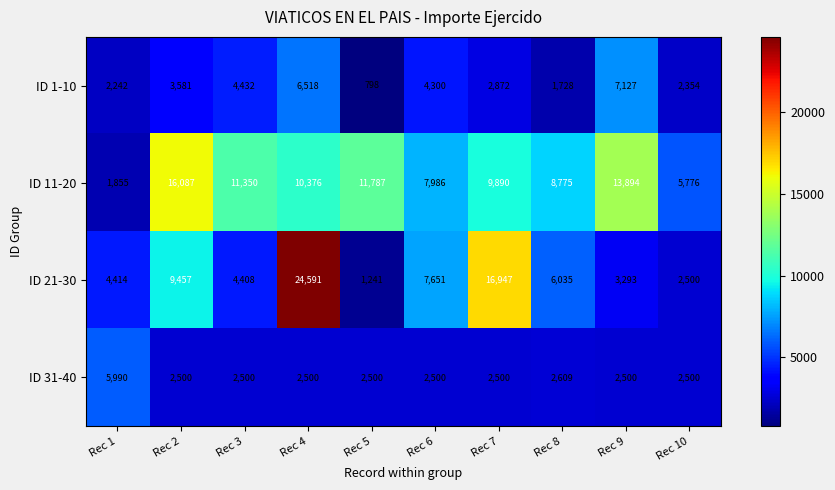

List the labels in order of ID 1-10 value, smallest first.

Rec 5, Rec 8, Rec 1, Rec 10, Rec 7, Rec 2, Rec 6, Rec 3, Rec 4, Rec 9